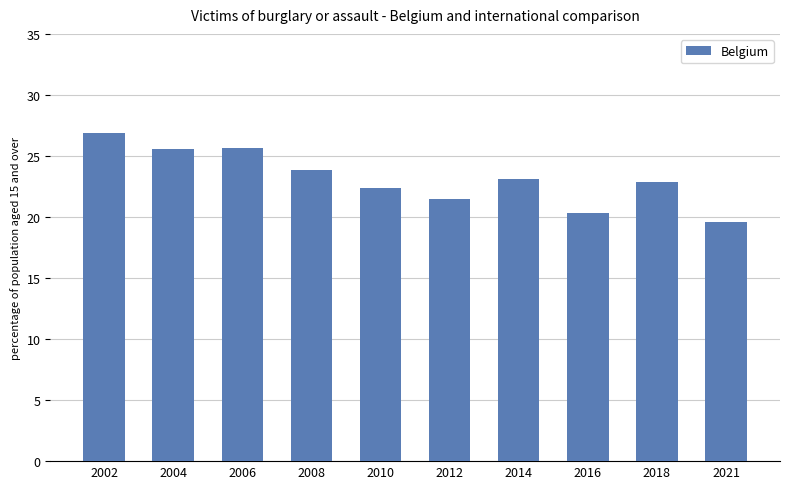

What is the sum of all values?

231.7